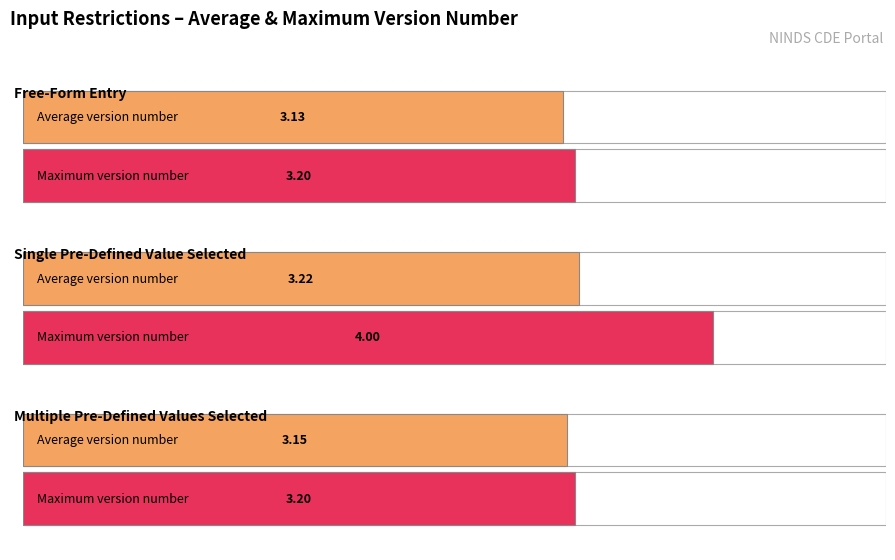

What are all the series names shown in the legend?

Average Version Number, Maximum Version Number